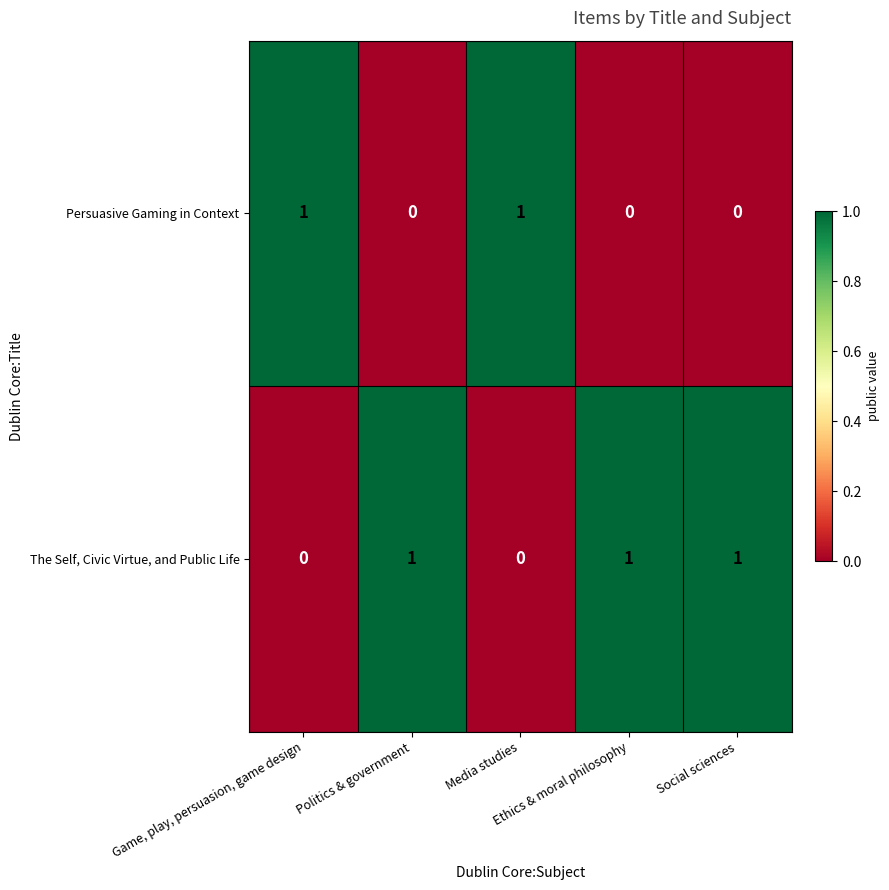

Which series has the largest total across all categories?

The Self, Civic Virtue, and Public Life